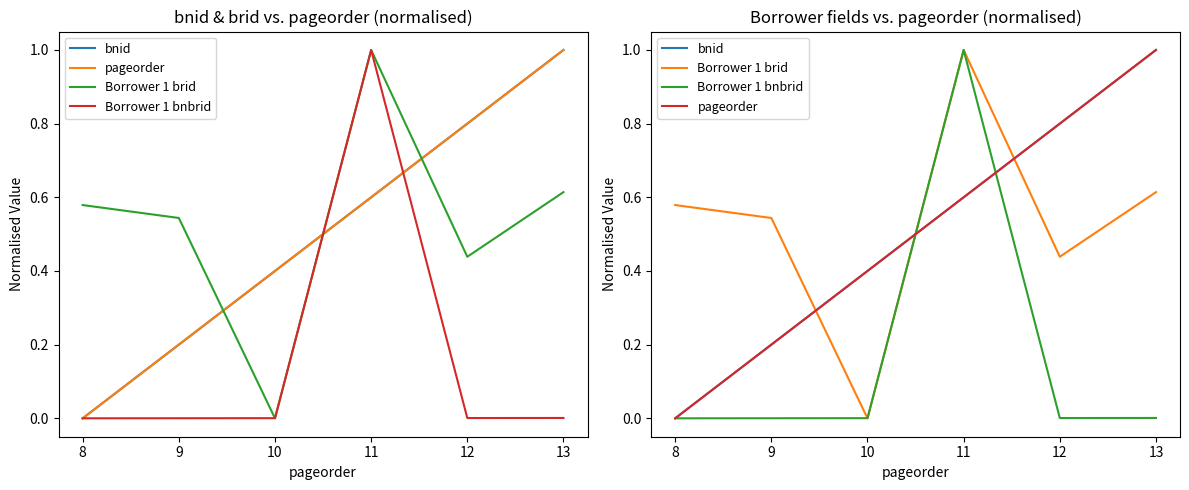

The Borrower 1 brid series shows -0.6 at 10. True or false?

False